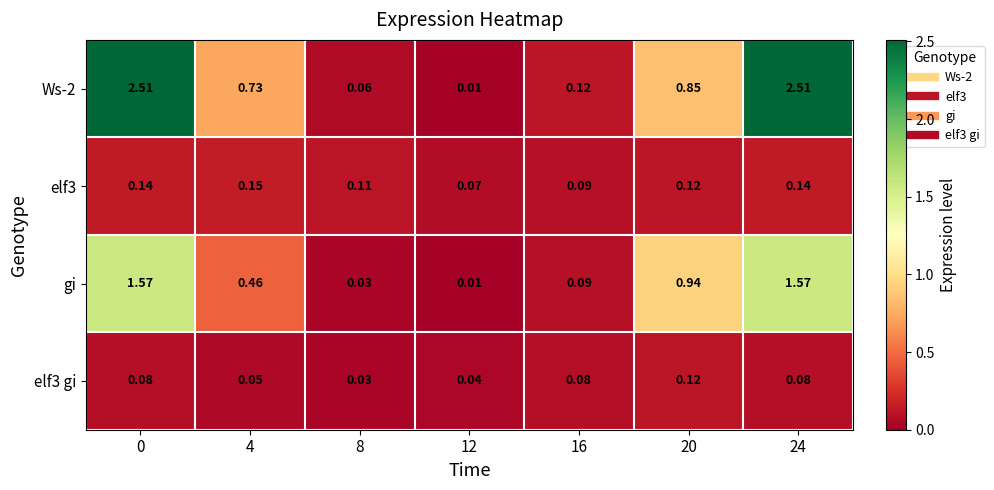

Is the value of elf3 at 16 greater than the value of elf3 gi at 20?

No